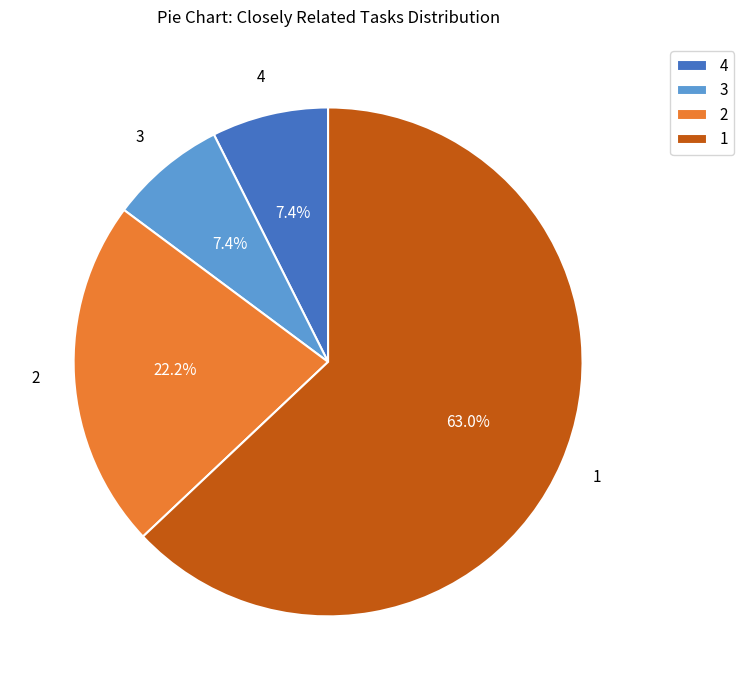

Does any single category account for the majority?

Yes